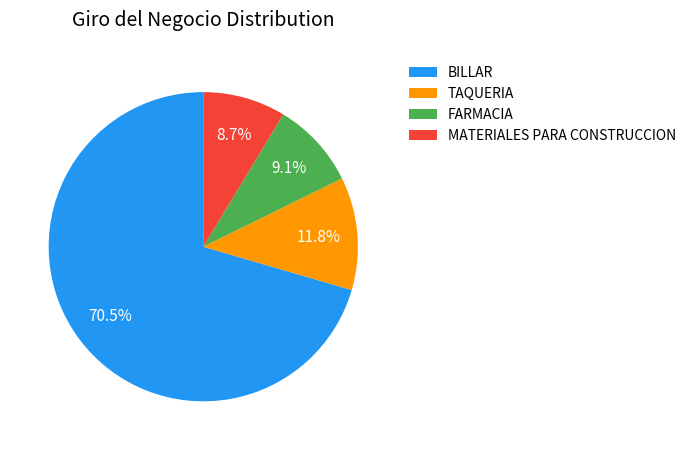

Is MATERIALES PARA CONSTRUCCION the majority of the pie?

No